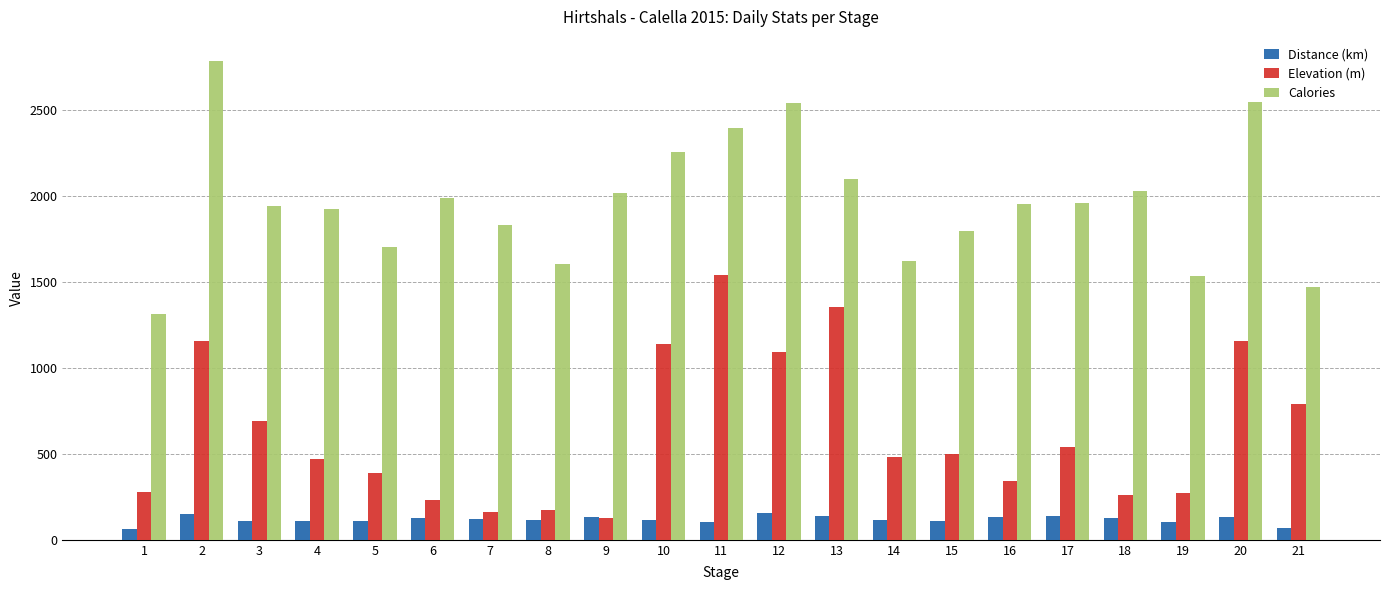

At which label does Calories first exceed 1952?

2